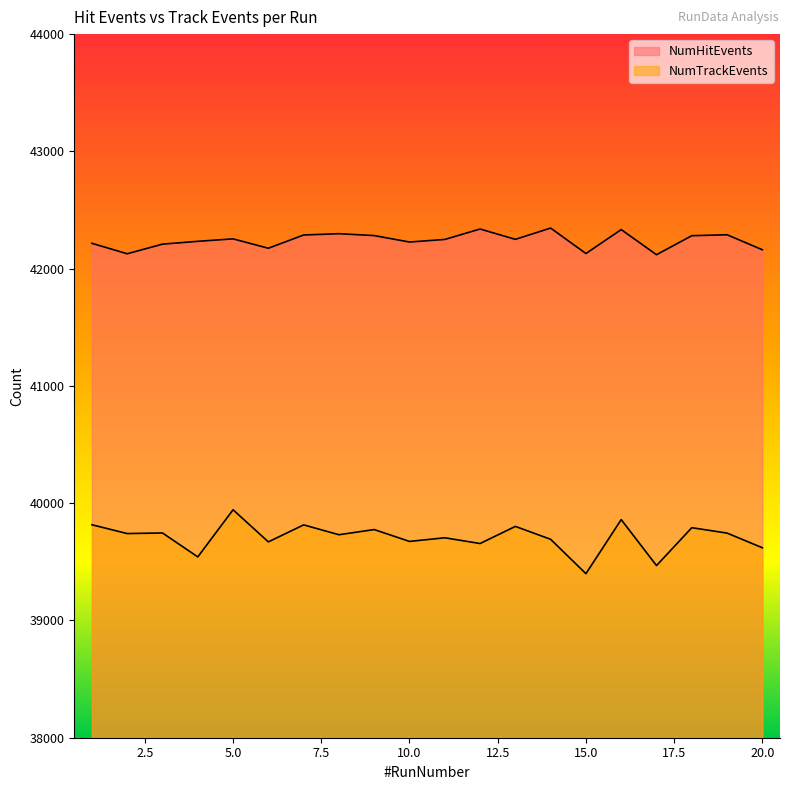

Rank the categories by NumHitEvents value from lowest to highest.

17, 2, 15, 20, 6, 3, 1, 10, 4, 11, 13, 5, 18, 9, 7, 19, 8, 16, 12, 14